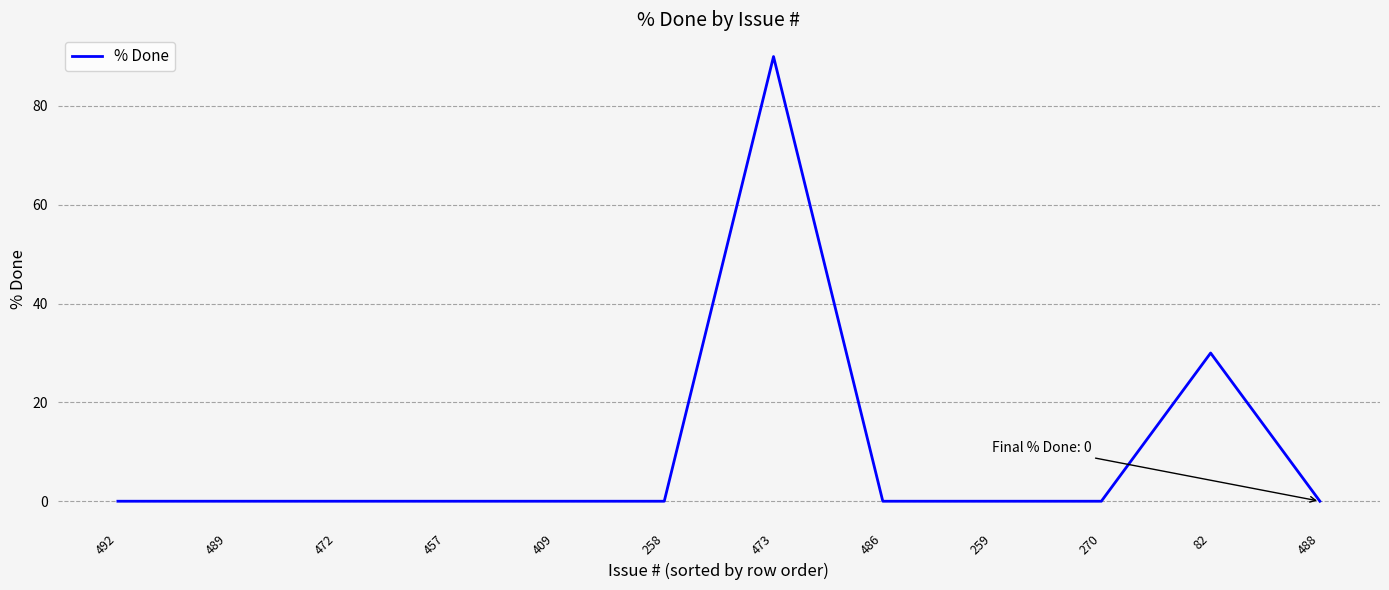

The value at 409 is 43. True or false?

False